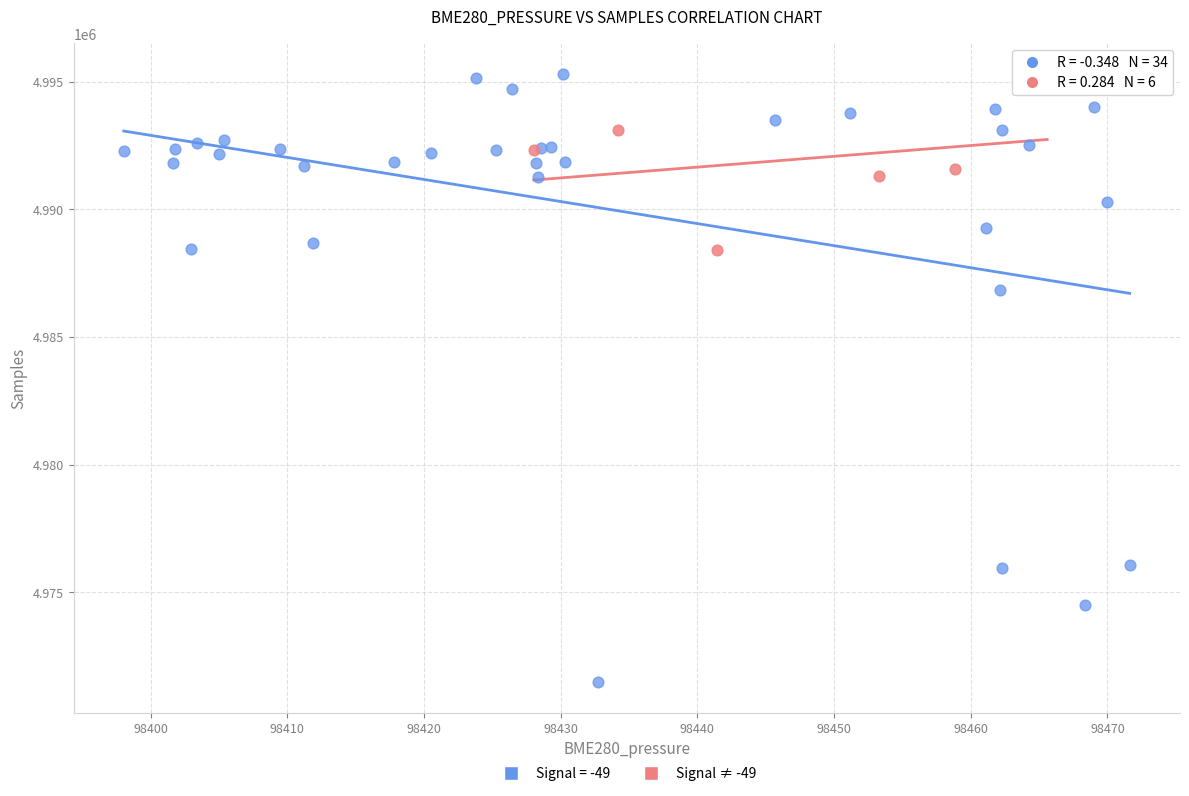

Which series reaches the minimum Y coordinate?

Signal = -49